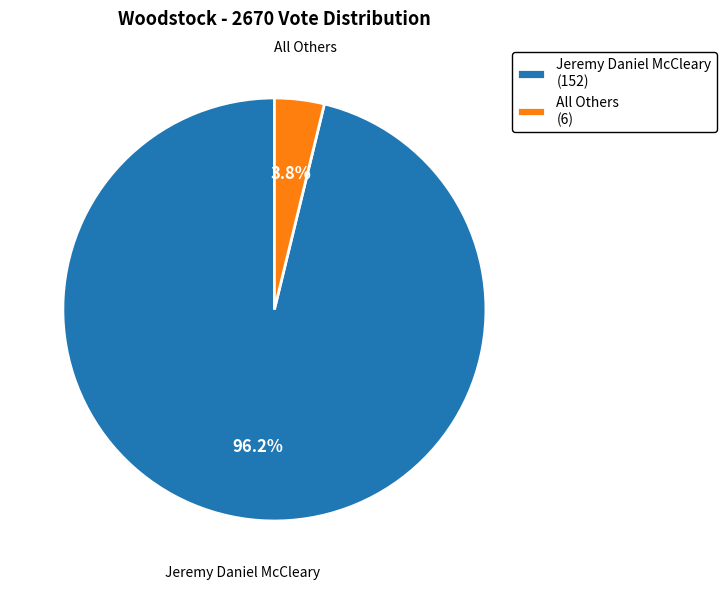

Which slice is the smallest?

All Others